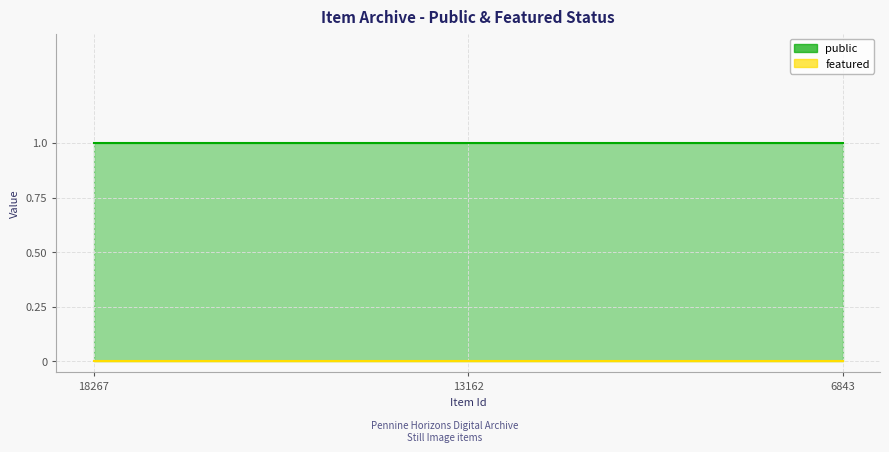

Reading right to left, transcribe all the data shown in this chart.

public: 1	1	1
featured: 0	0	0